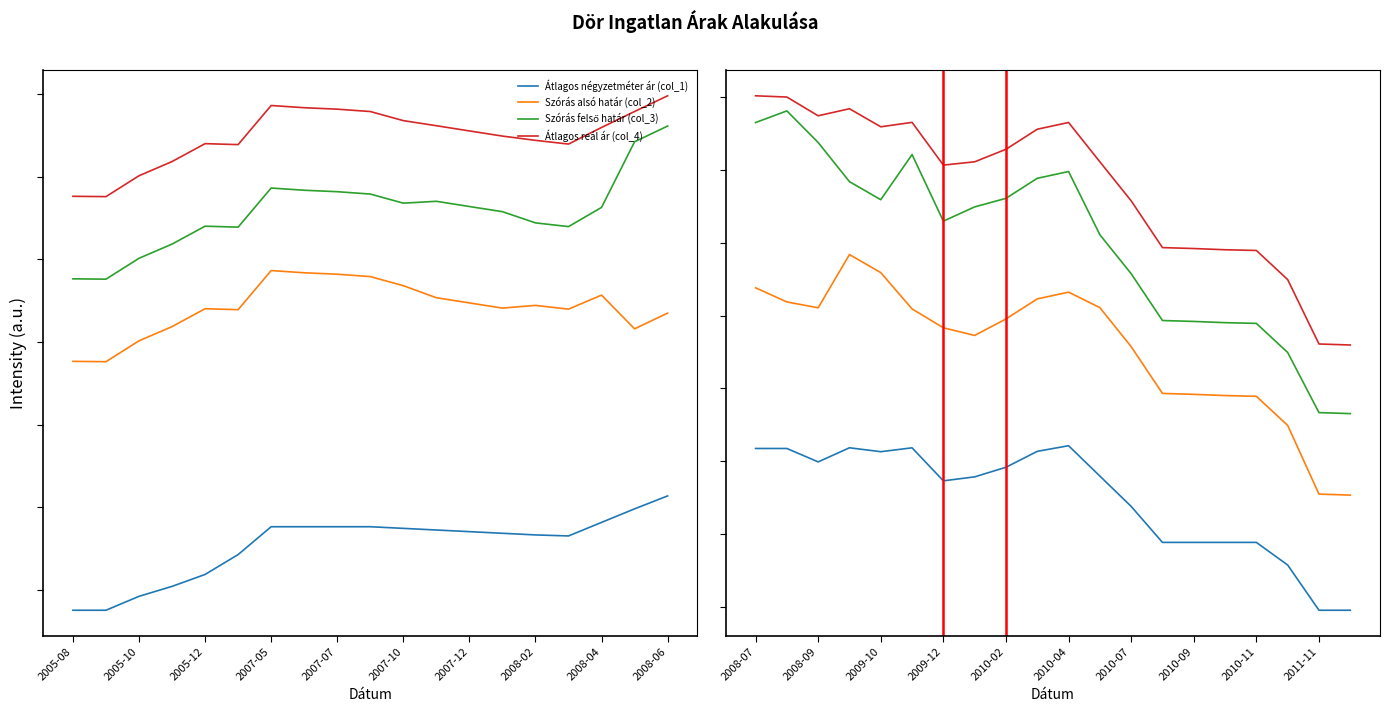

True or false: Szórás felső határ (col_3) and Szórás alsó határ (col_2) cross at least once.

False